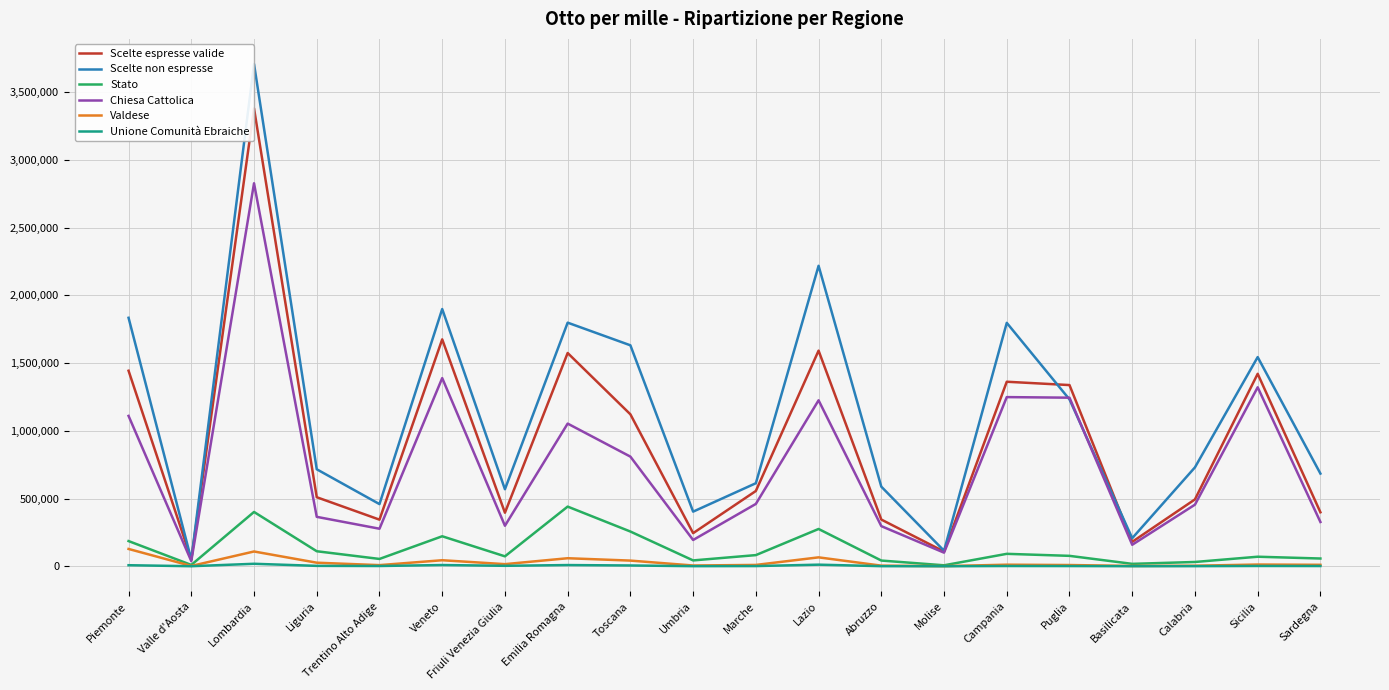

What is the value of the Valdese point at the 14th from the left?

886